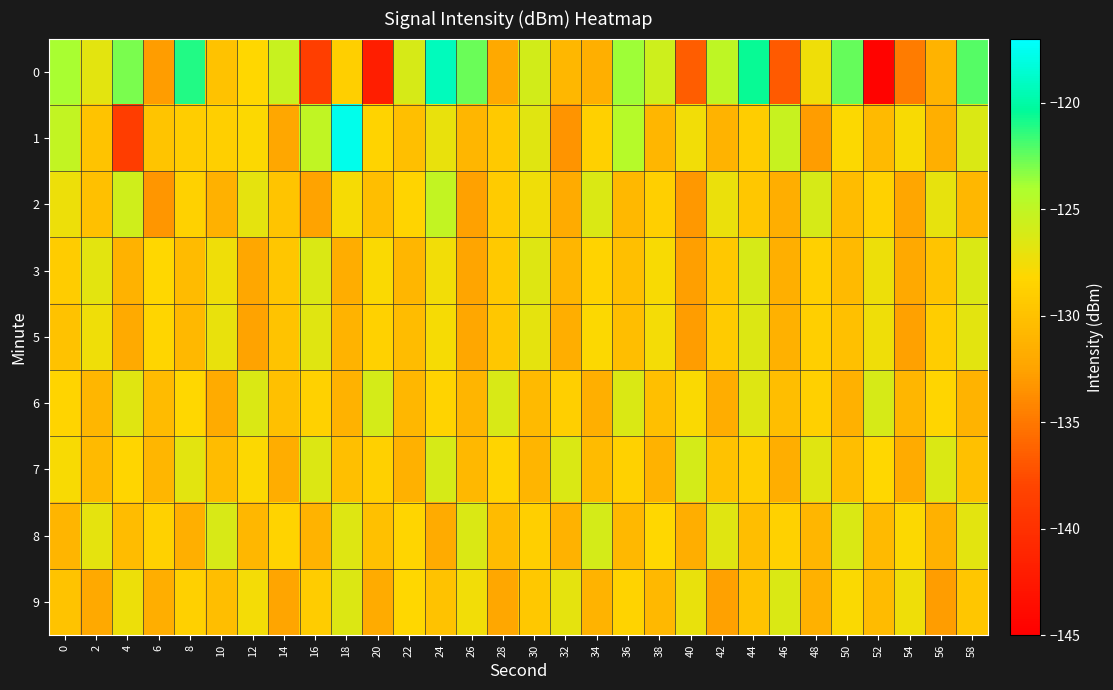

What is the difference between the highest and lowest values at 50?

8.9